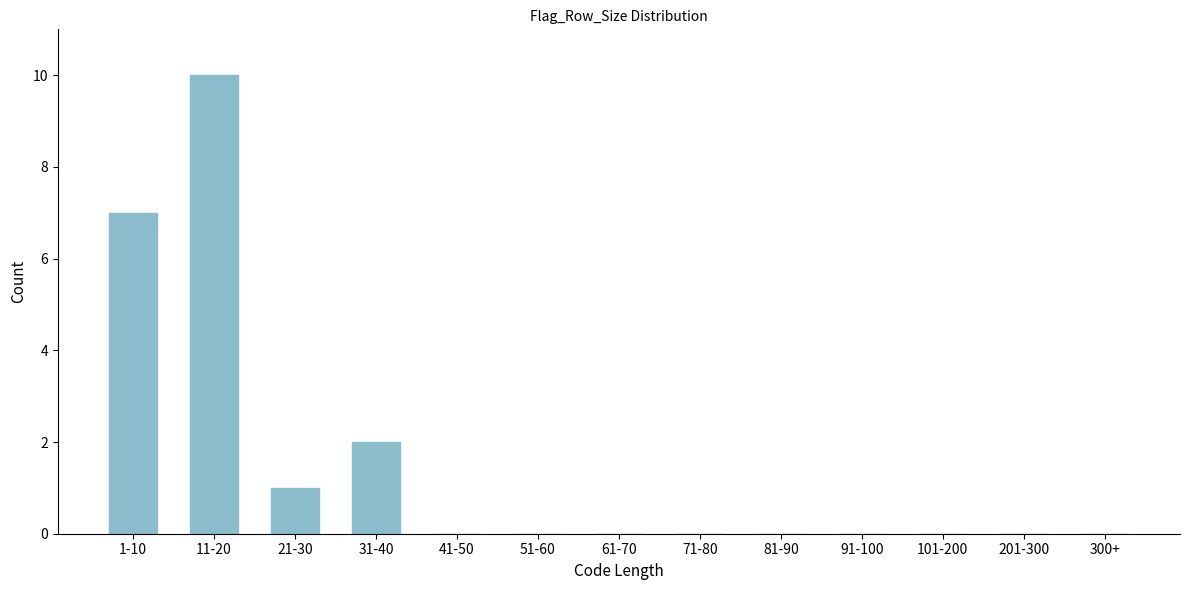

Reading left to right, list all the values displayed in this chart.

1-10=7	11-20=10	21-30=1	31-40=2	41-50=0	51-60=0	61-70=0	71-80=0	81-90=0	91-100=0	101-200=0	201-300=0	300+=0